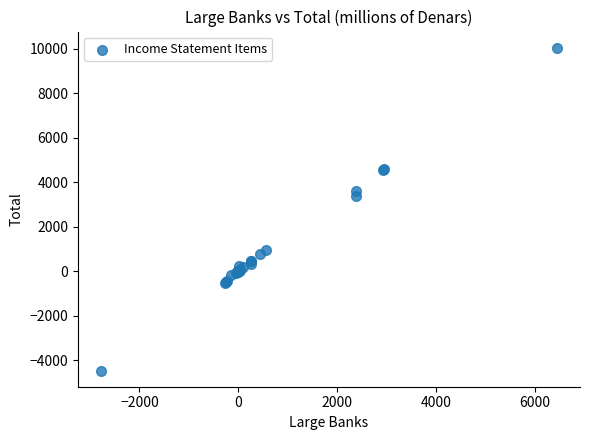

What Y value in the scatter plot is closest to 2796?

3377.3